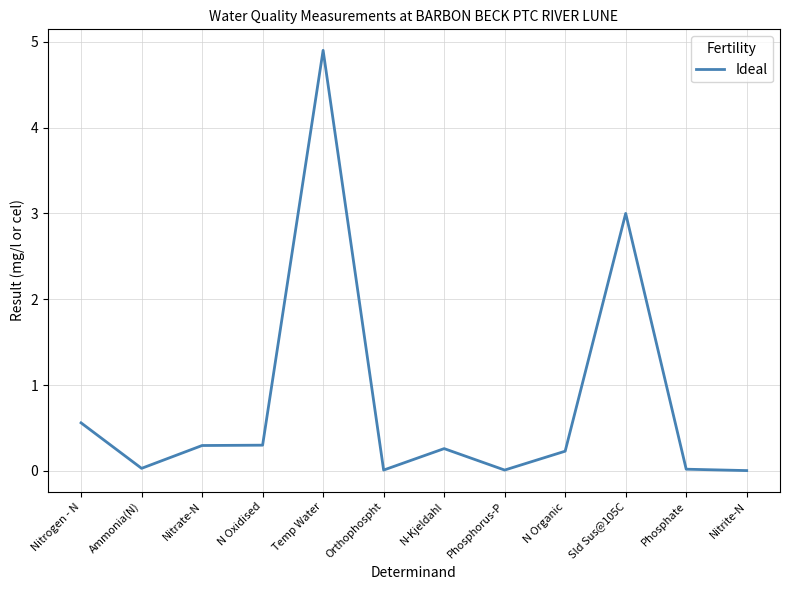

What is the sum of the values at N Oxidised and N-Kjeldahl?

0.6